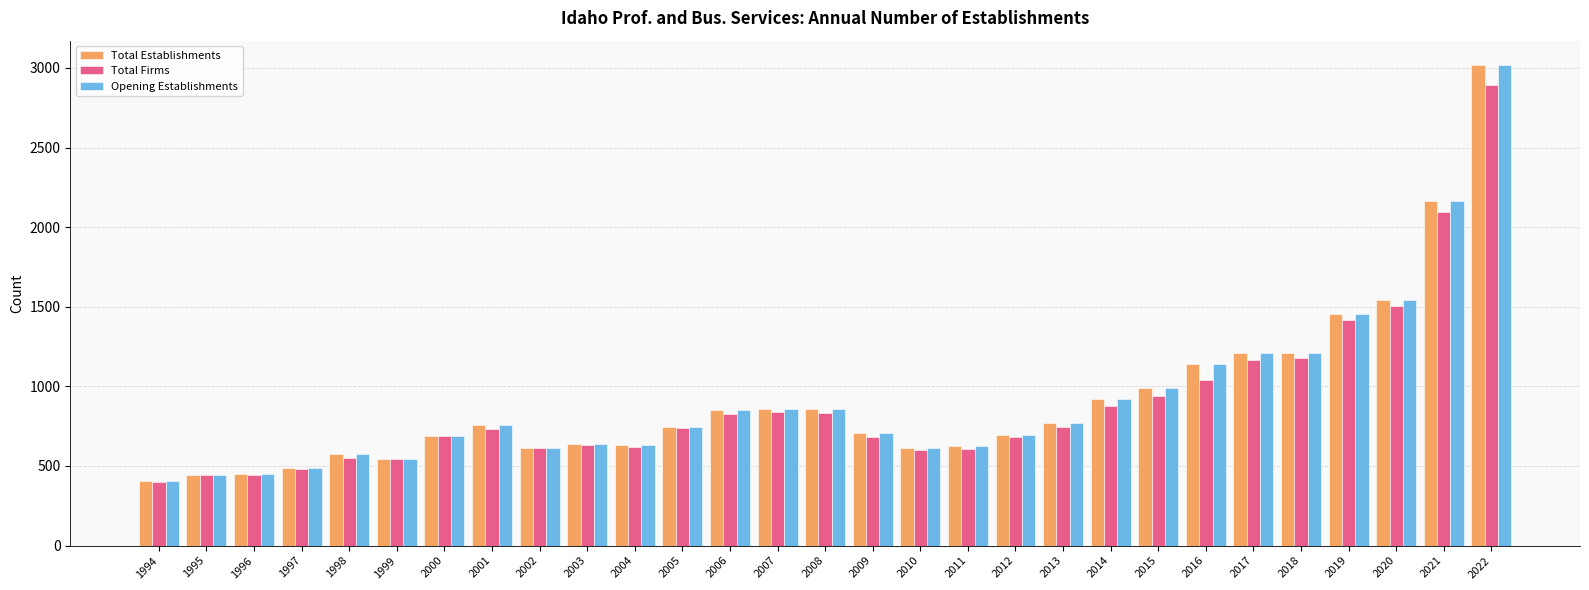

How many bars are there in total?

87